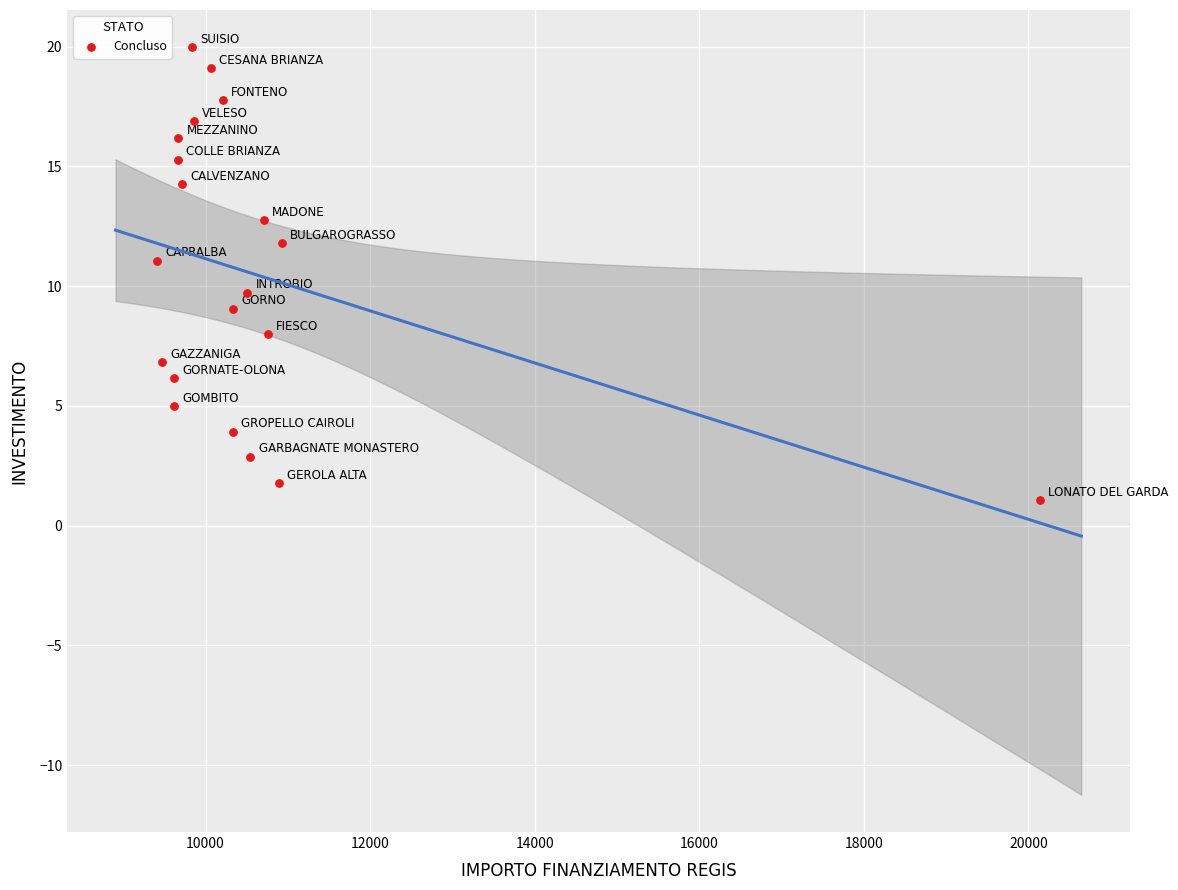

What is the range of Y values (max minus min)?

18.9